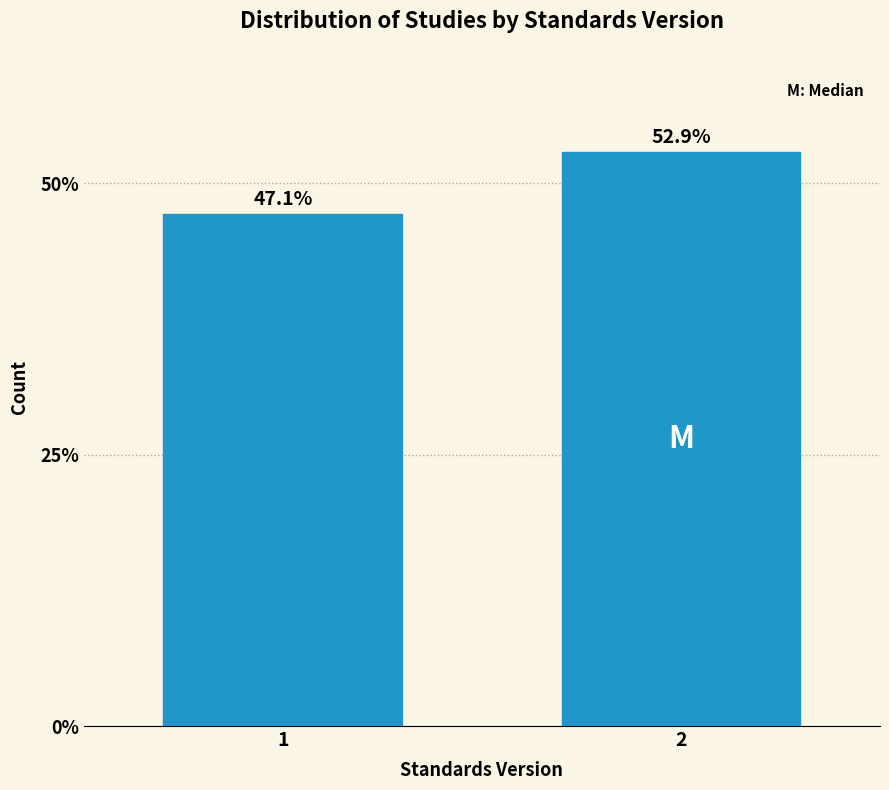

Reading right to left, what are all the values shown in this chart?

52.9	47.1